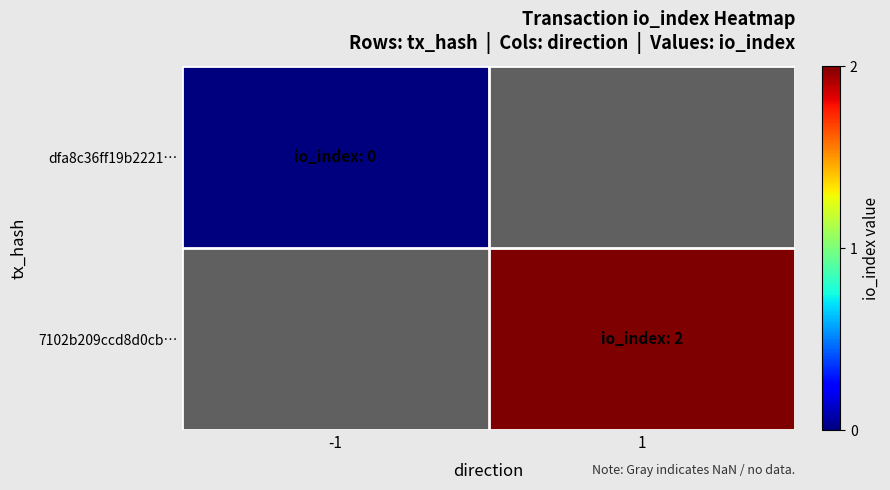

Read the 7102b209ccd8d0cb… value at 1.

2.0